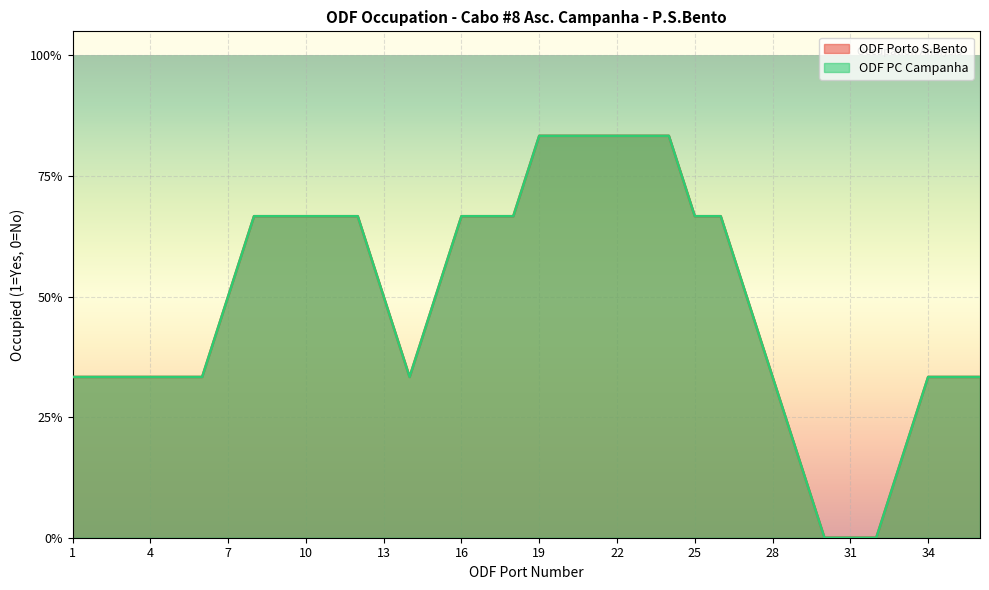

List the series in order of their peak value, highest first.

ODF Porto S.Bento, ODF PC Campanha